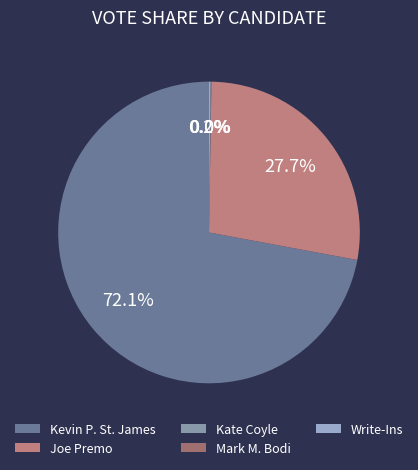

Count the number of slices in the pie.

5